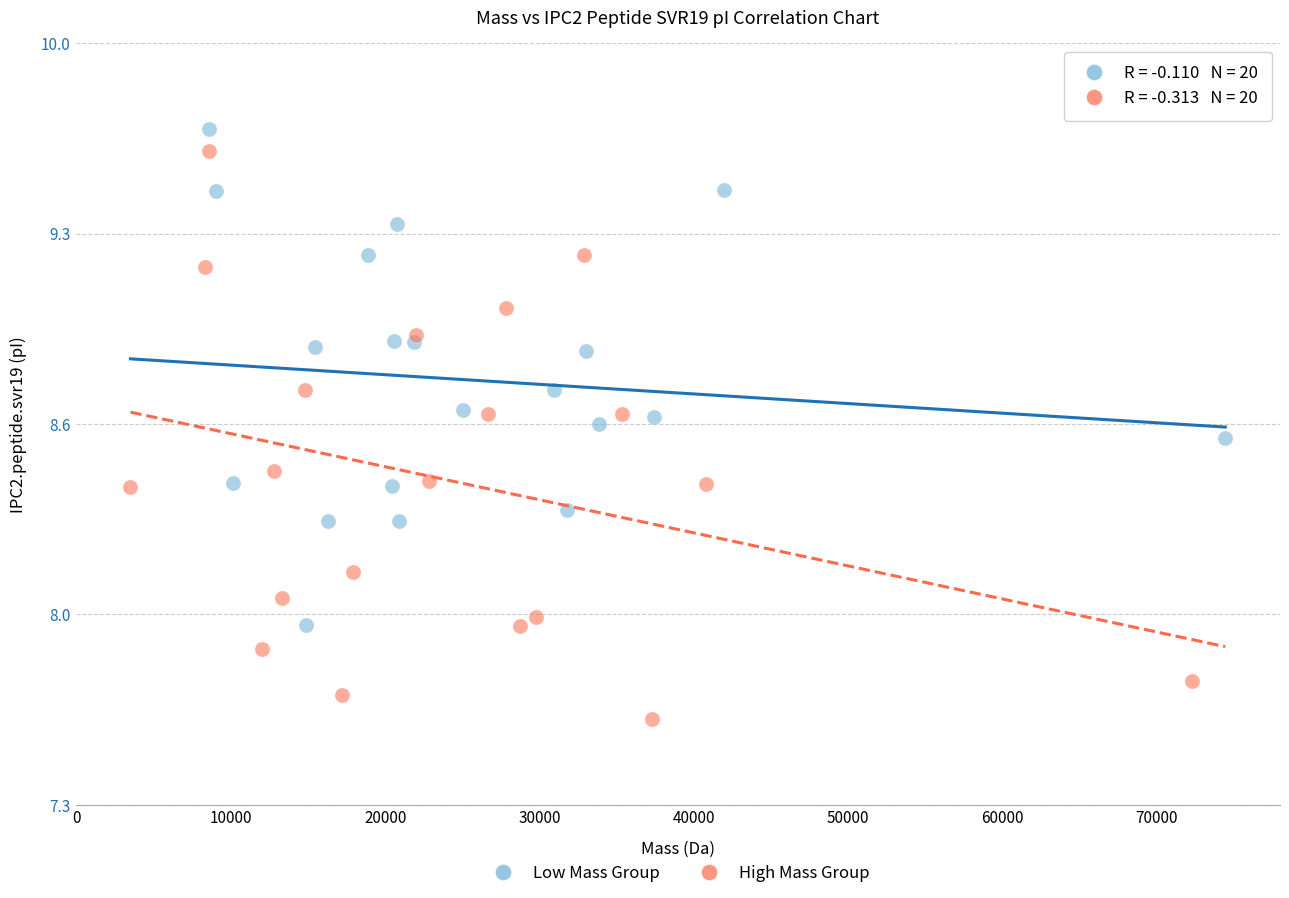

What are all the series names shown in the legend?

Low Mass Group, High Mass Group